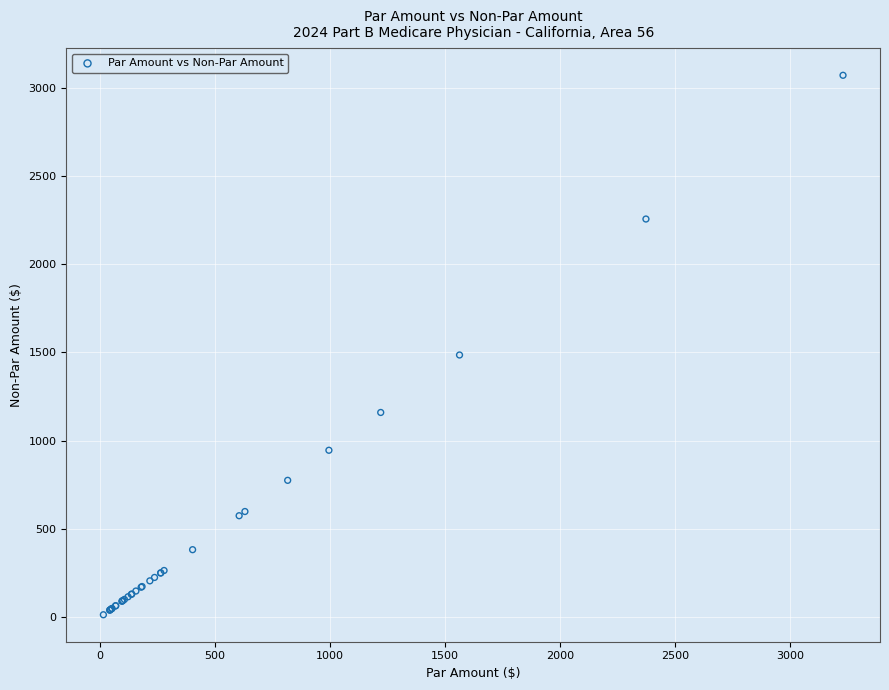

What Y value in the scatter plot is closest to 1541?

1485.3